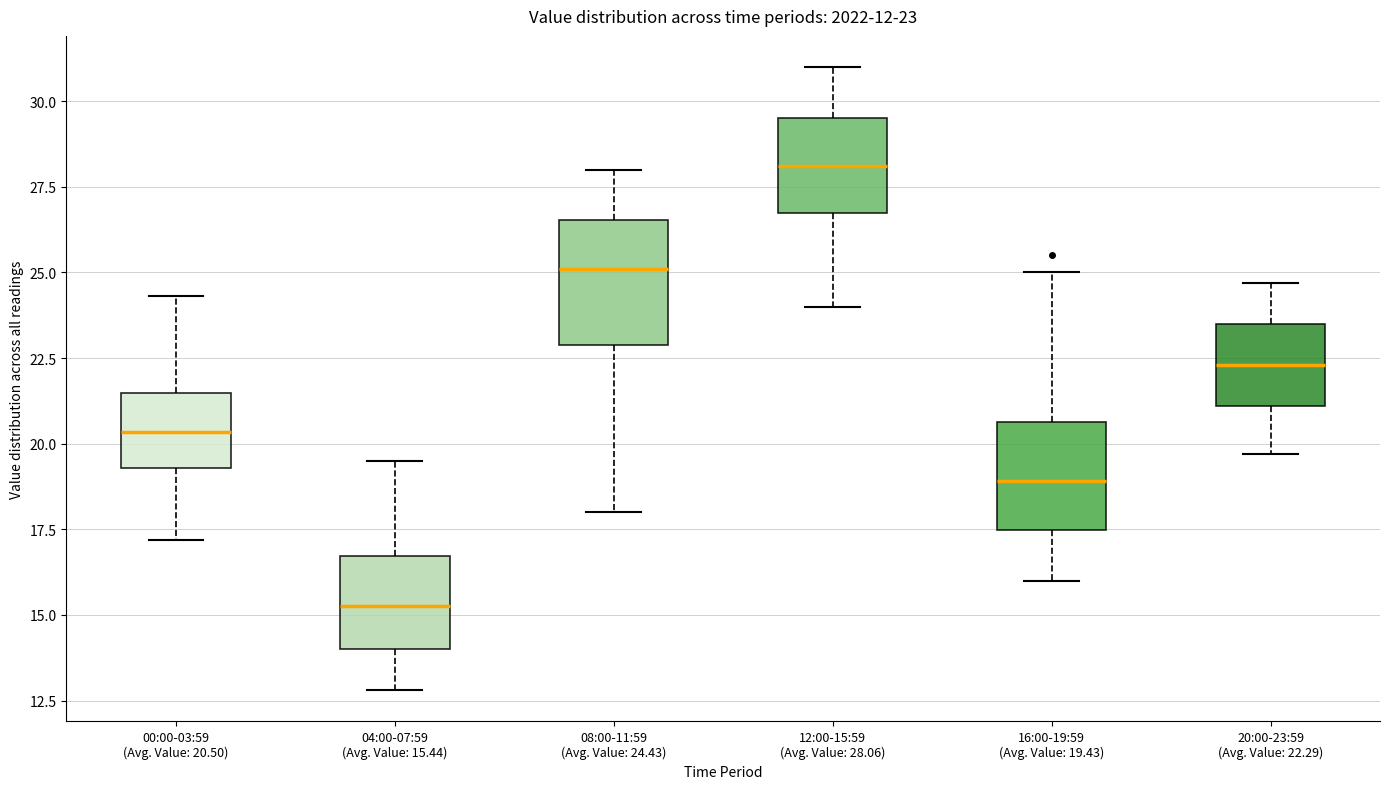

Comparing the boxes themselves (not the whiskers), which one is the tallest?

08:00-11:59 (Avg. Value: 24.43)